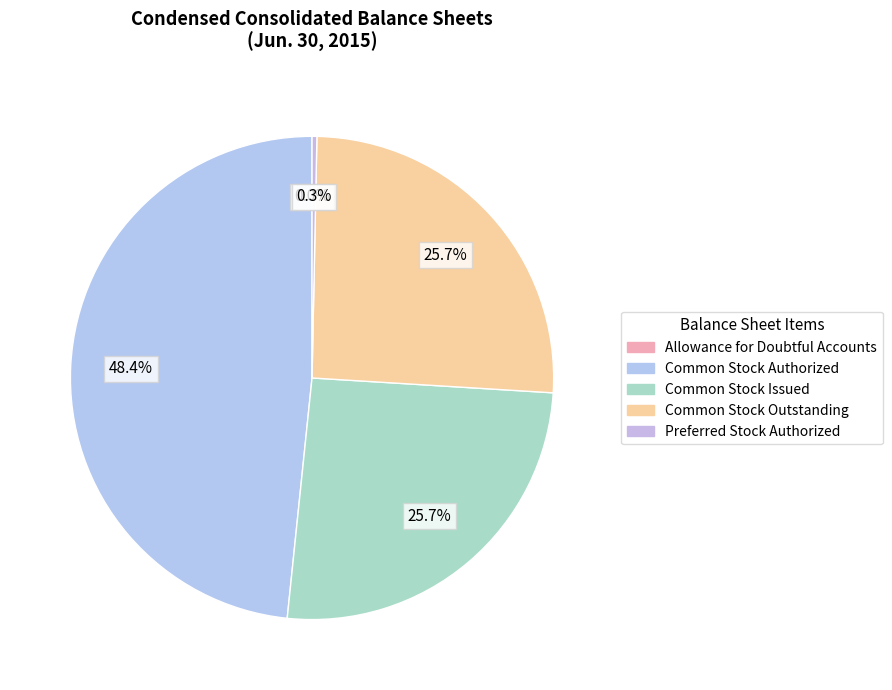

To the nearest percent, what portion does Common Stock Authorized represent?

48%